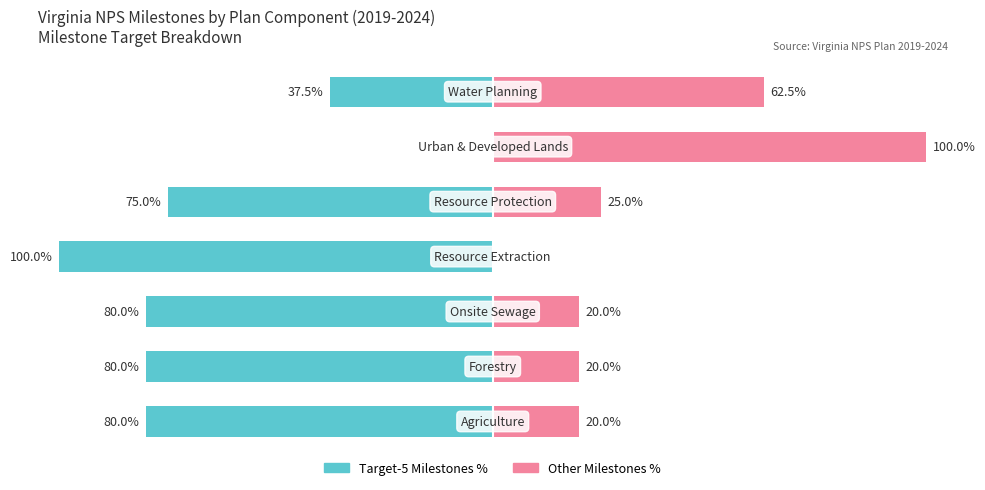

The Target-5 Milestones % series shows -37.5 at 6. True or false?

True